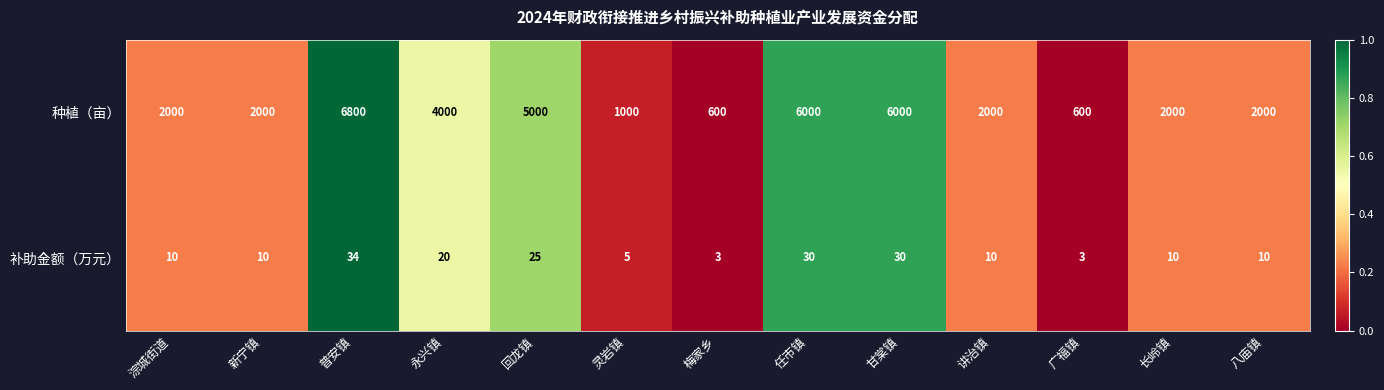

The value of 补助金额（万元） at 淙城街道 is 6. True or false?

False